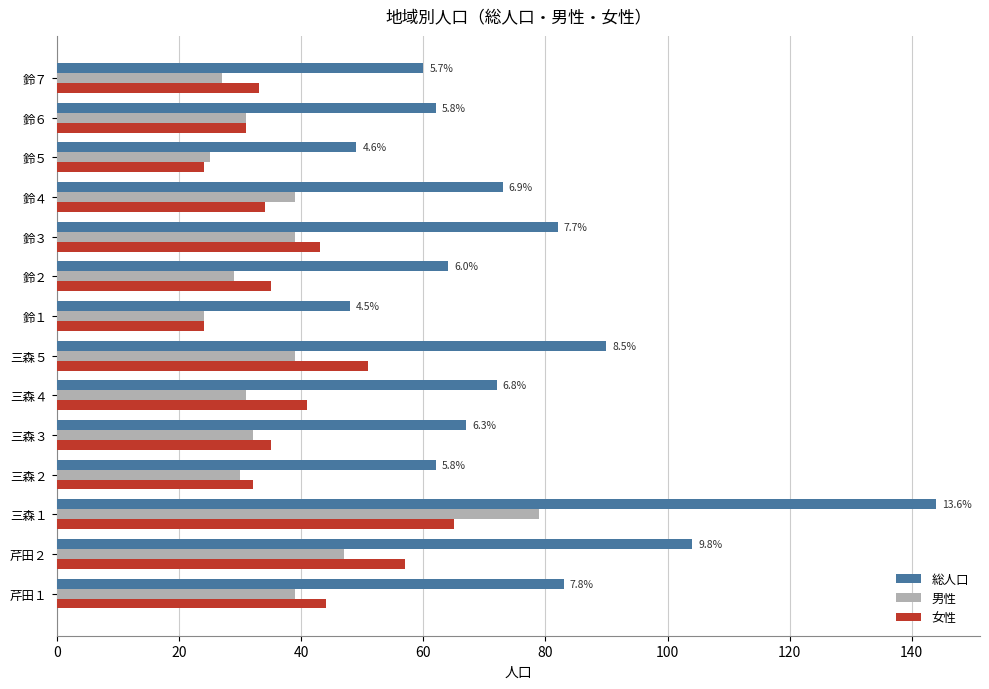

True or false: 男性 has a value of 39 at 三森５.

True